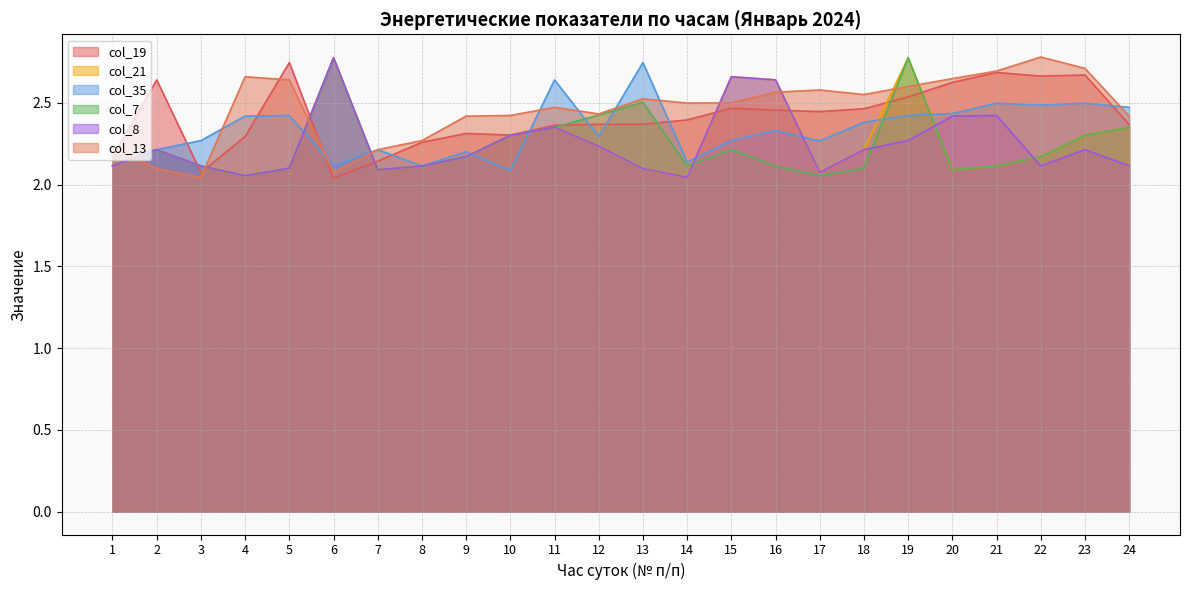

Which has a higher value, 6 or 5?

5